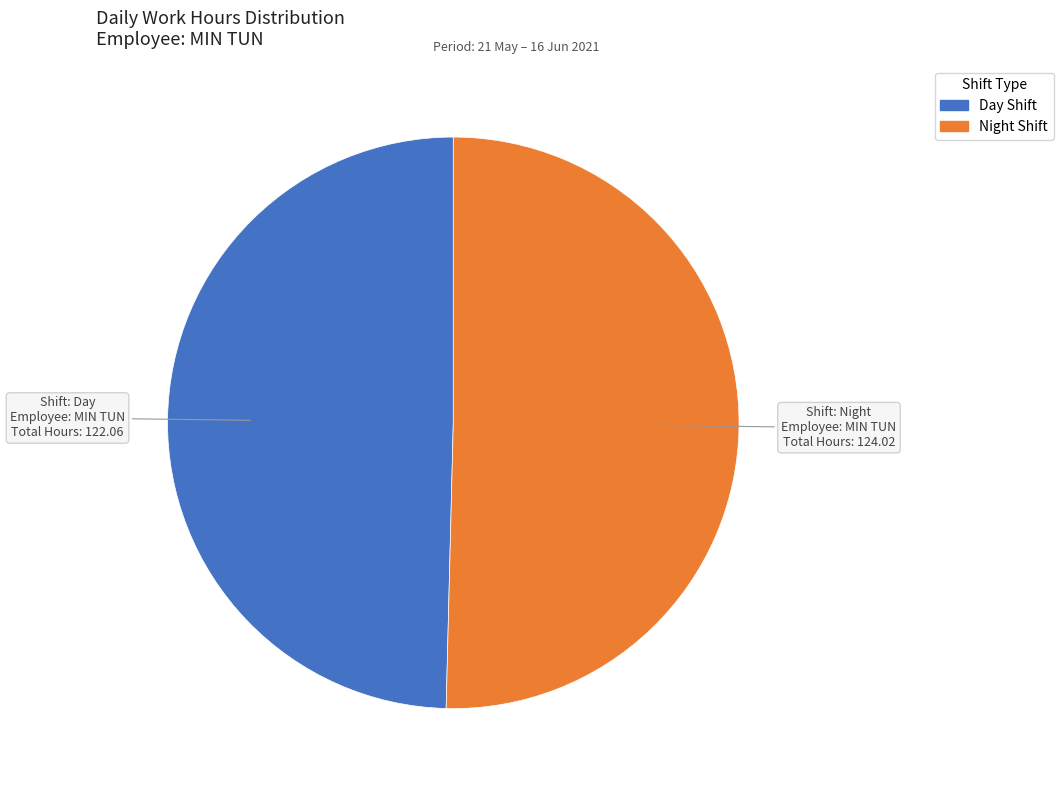

Is there any slice that represents more than half of the pie?

Yes